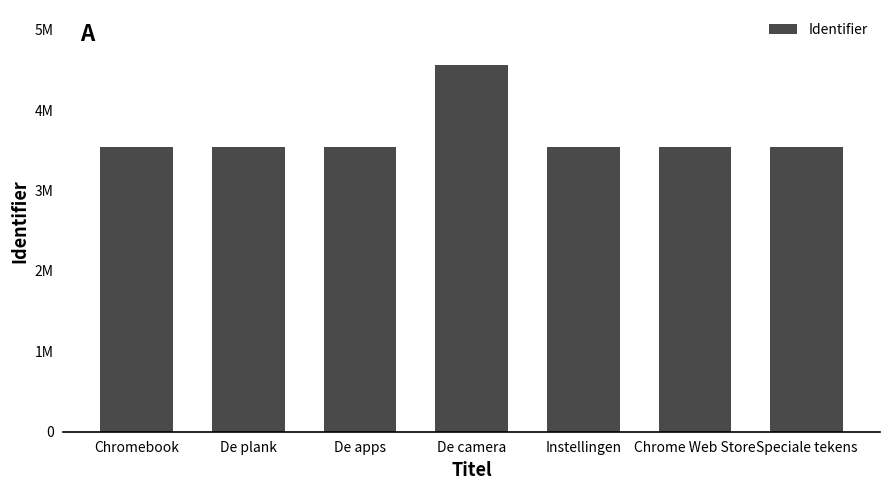

At which label does the data first exceed 3535822?

De apps